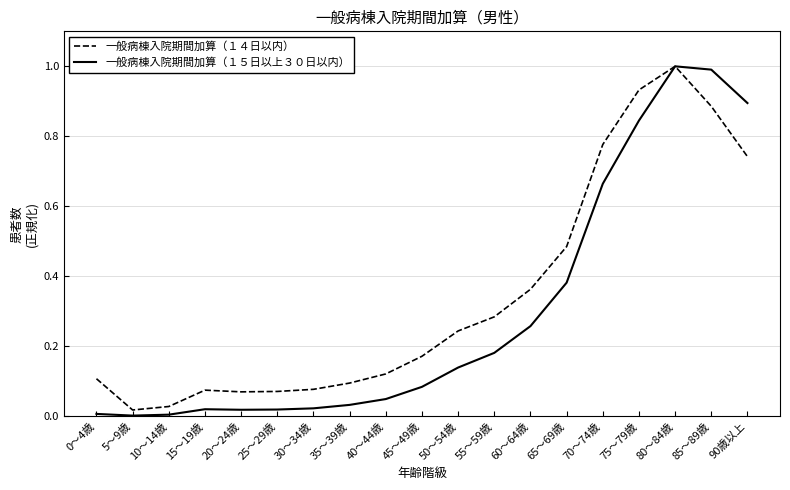

Is it true that 一般病棟入院期間加算（１５日以上３０日以内） equals 1.4 at 90歳以上?

False